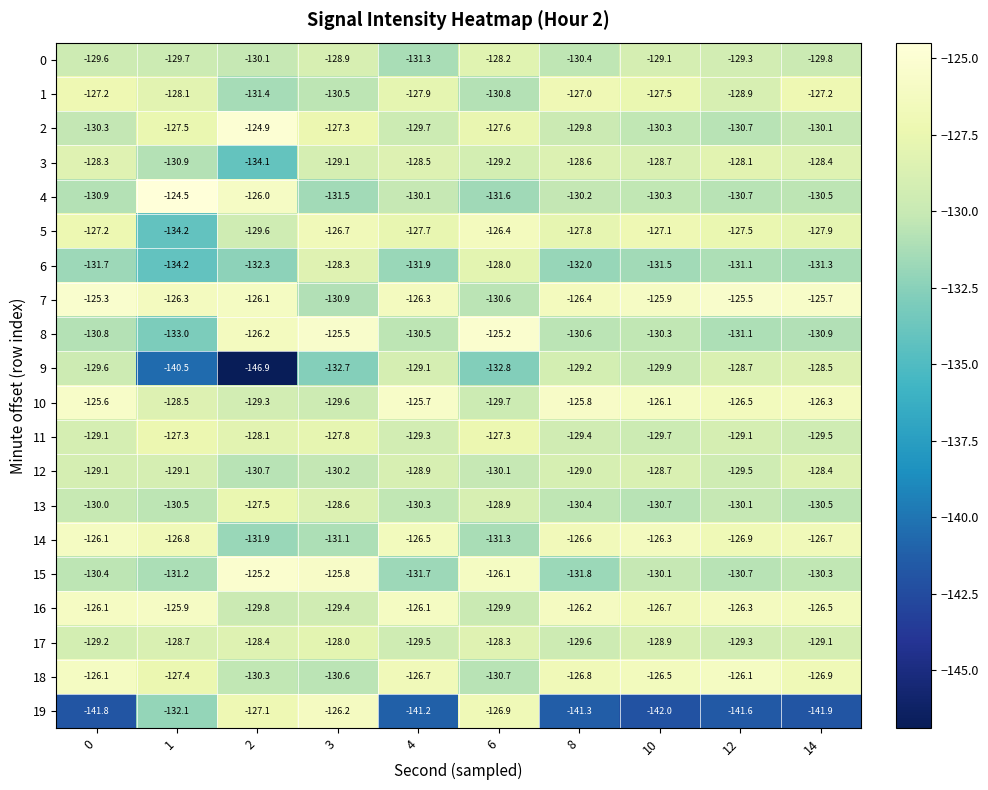

At which category is the sum across all series the highest?

3